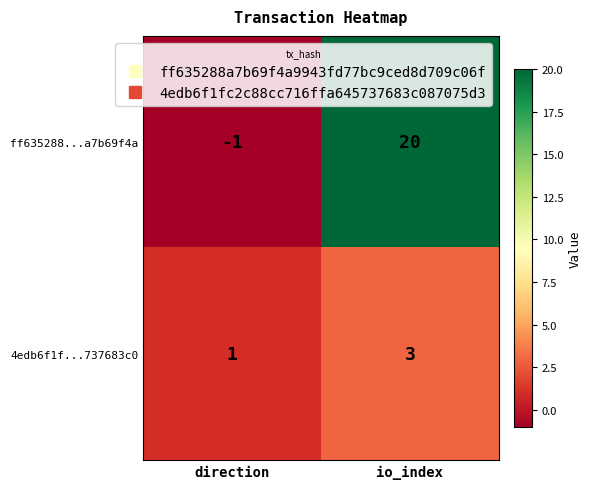

Reading left to right, what are all the values shown in this chart?

ff635288...a7b69f4a: direction=-1	io_index=20
4edb6f1f...737683c0: direction=1	io_index=3